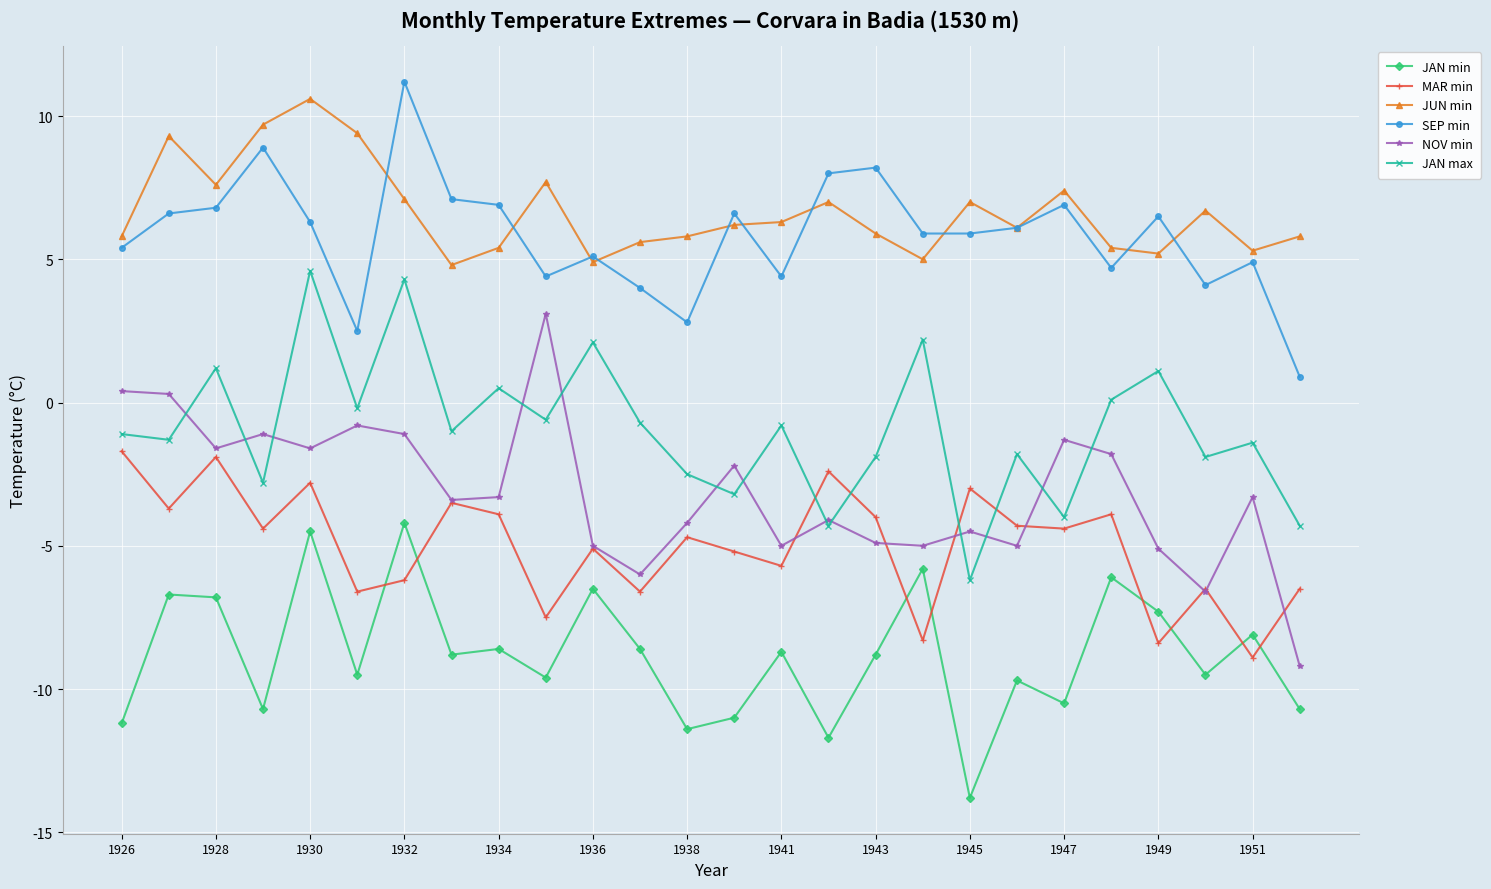

What is the lowest value of the SEP min series?

0.9